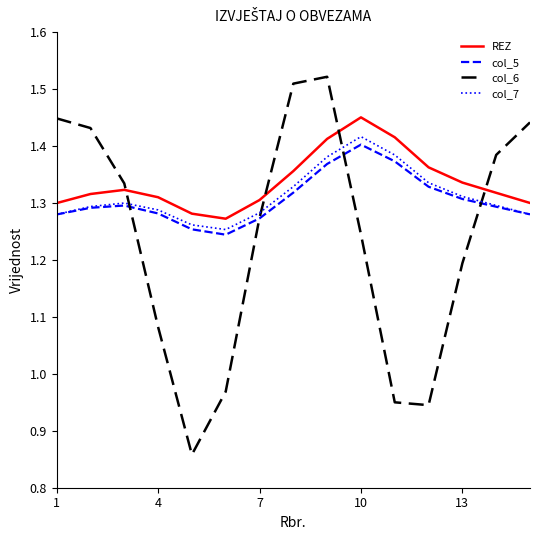

Which series has the widest spread of values?

col_6